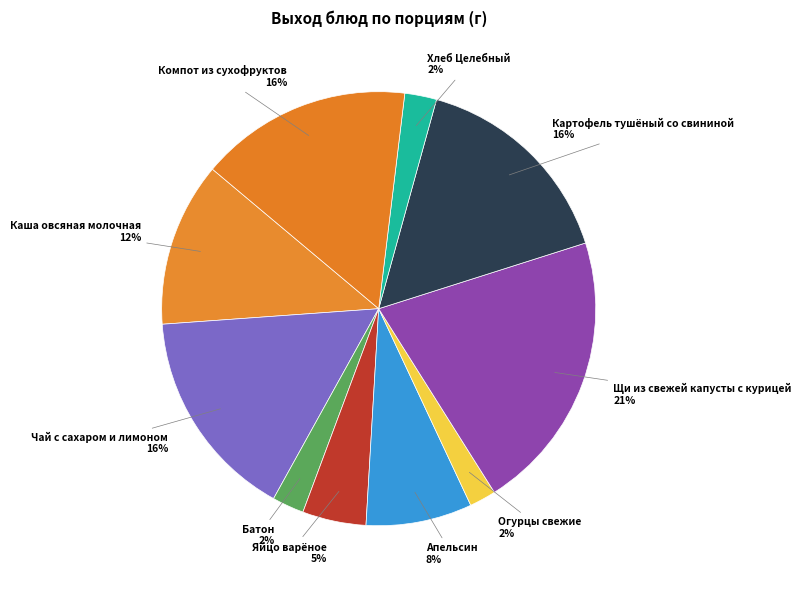

To the nearest percent, what is the difference between the largest and smallest slice percentages?

19%